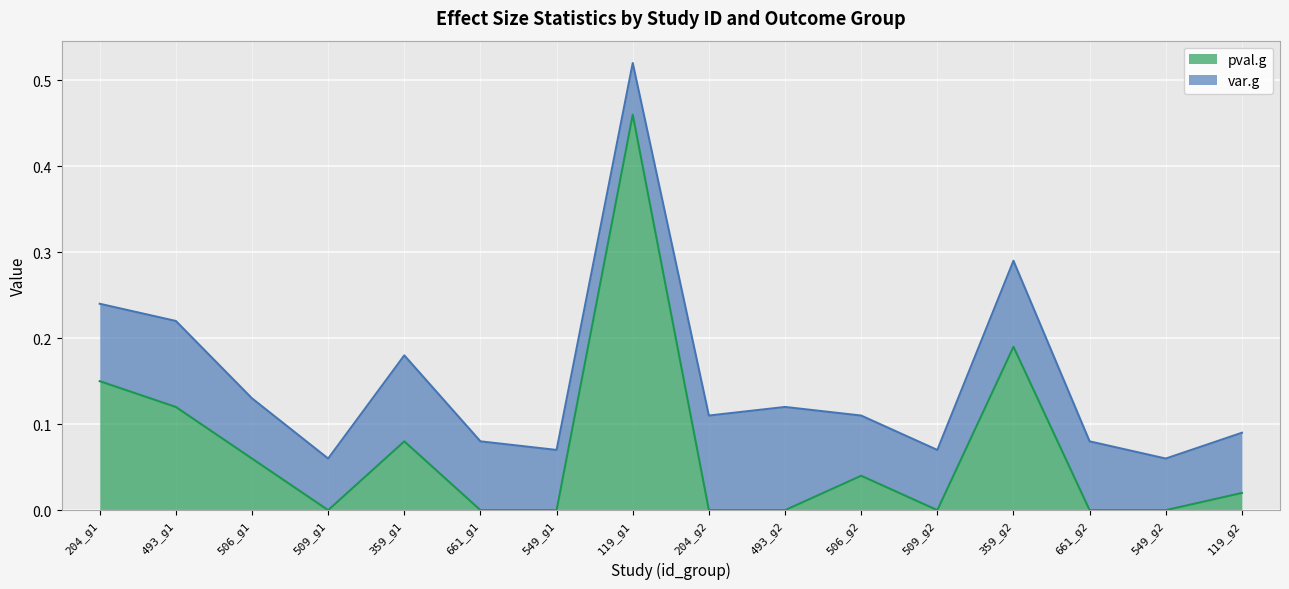

What is the label of the 2nd point from the left?

493_g1